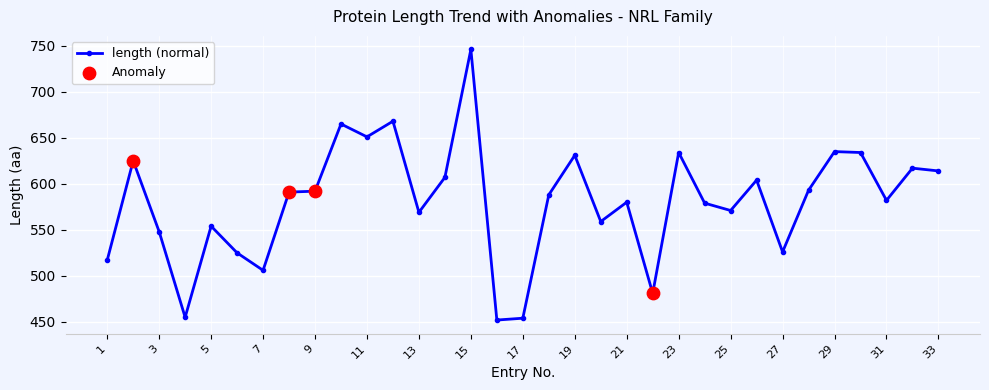

What is the value of the 13th point from the left?

569